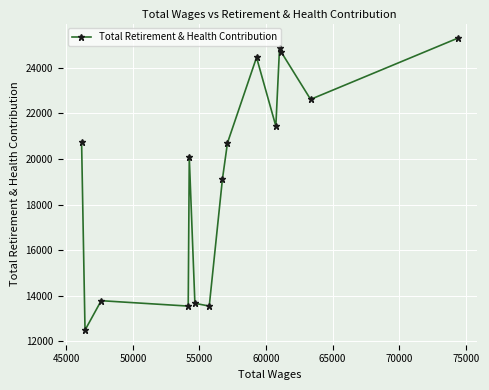

What is the difference between the maximum and minimum values?

12828